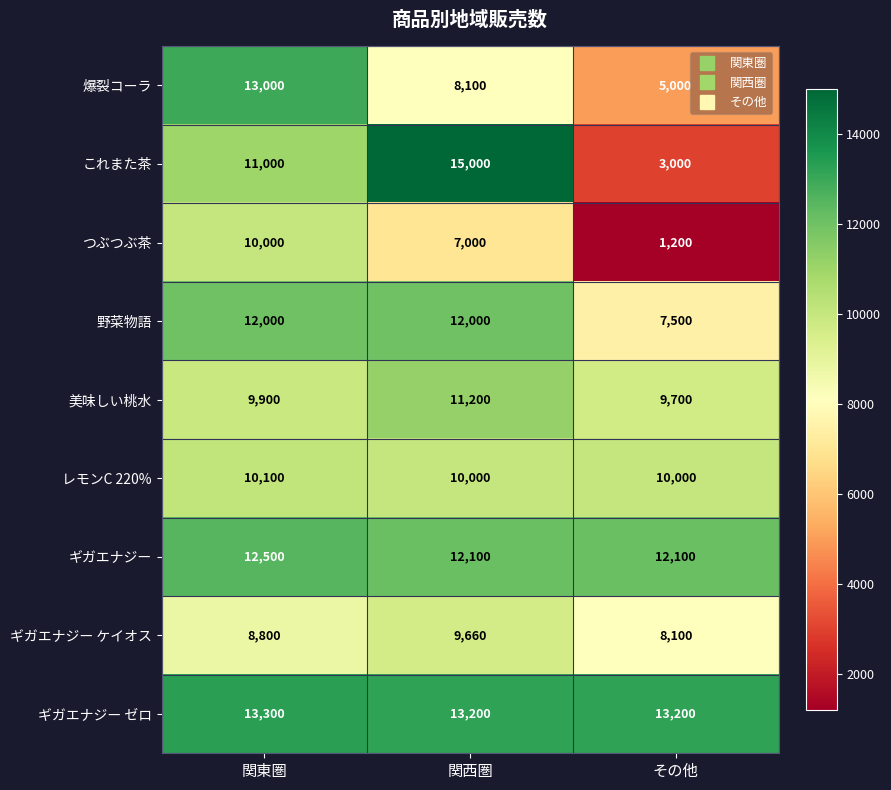

Is the value of 野菜物語 at その他 greater than the value of ギガエナジー ゼロ at 関東圏?

No